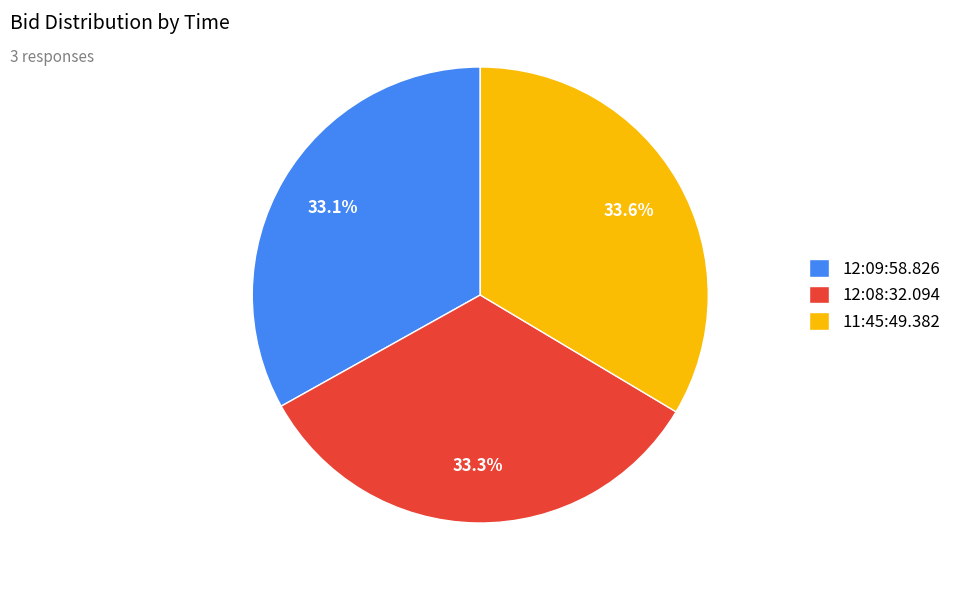

Does 12:09:58.826 represent more than half of the total?

No